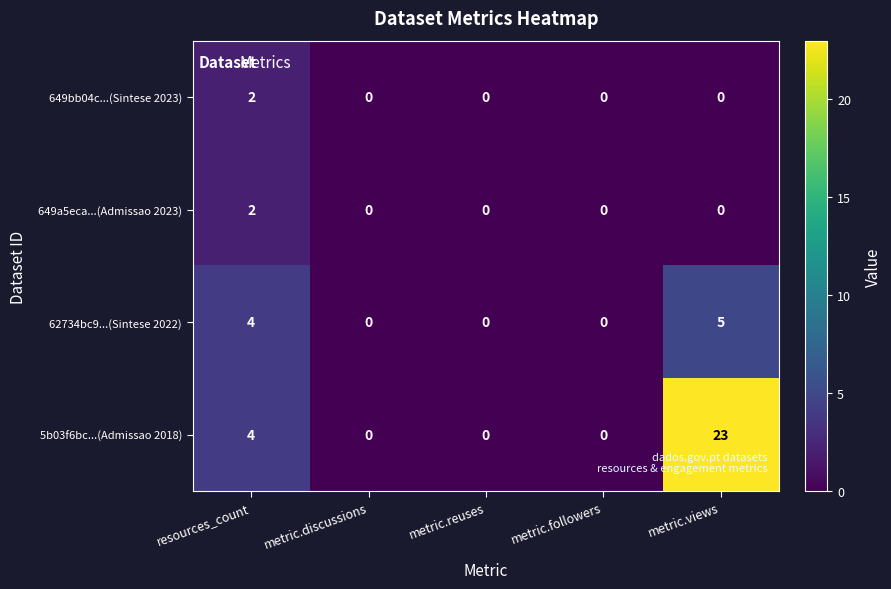

The 5b03f6bc...(Admissao 2018) series shows 4 at resources_count. True or false?

True